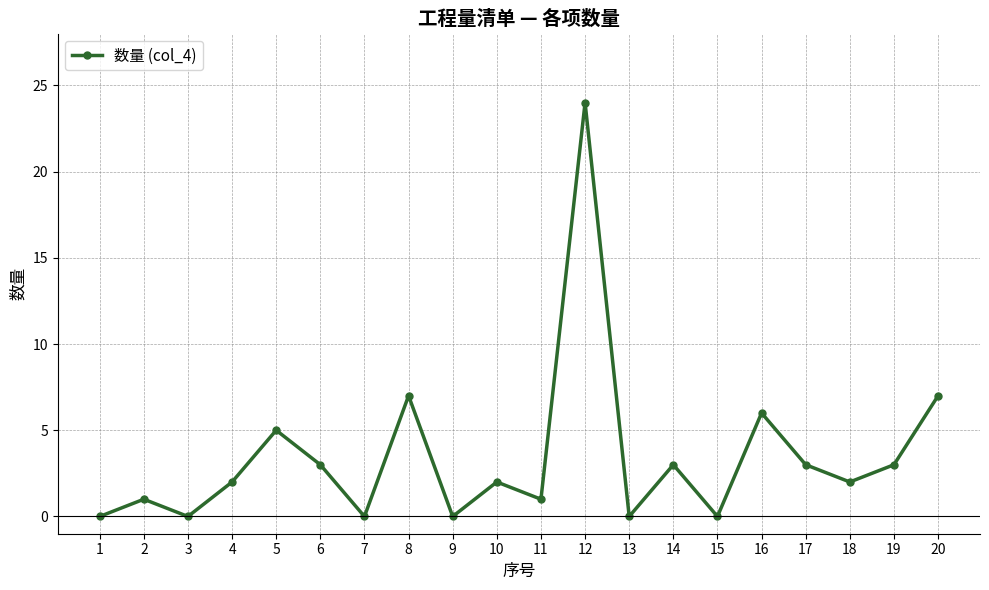

What is the ratio of the value at 2 to the value at 20?

0.1